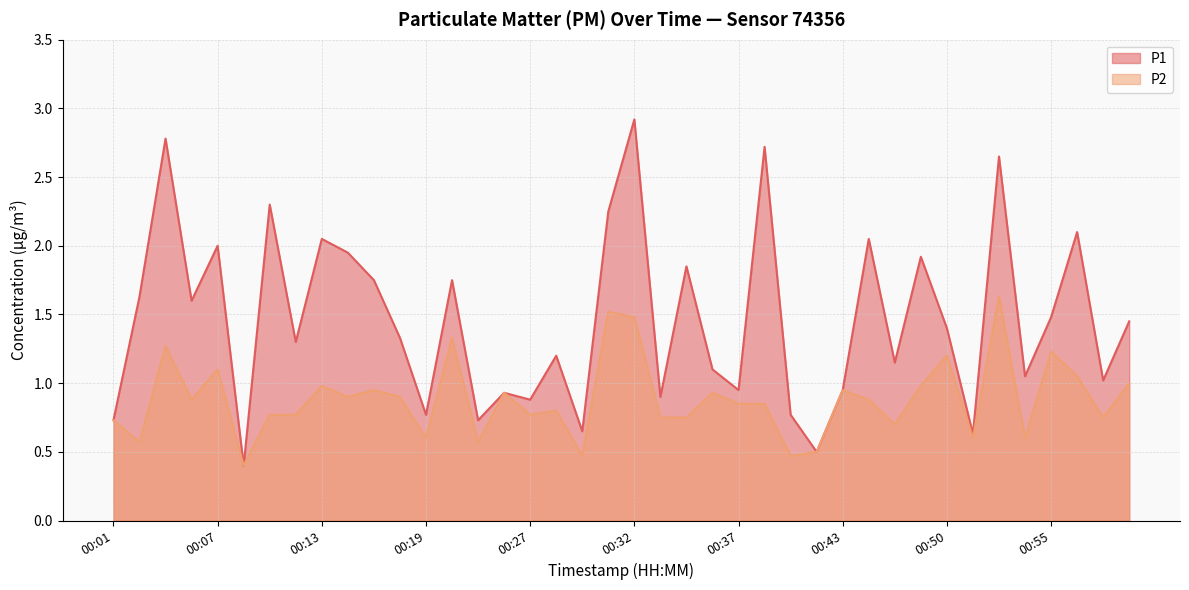

Reading right to left, extract all data points from this chart.

P1: 00:59=1.4	00:58=1.0	00:57=2.1	00:55=1.5	00:53=1.1	00:52=2.6	00:51=0.6	00:50=1.4	00:48=1.9	00:46=1.1	00:45=2.0	00:43=0.9	00:41=0.5	00:39=0.8	00:38=2.7	00:37=0.9	00:36=1.1	00:35=1.9	00:34=0.9	00:32=2.9	00:31=2.2	00:29=0.7	00:28=1.2	00:27=0.9	00:25=0.9	00:23=0.7	00:21=1.8	00:19=0.8	00:17=1.3	00:16=1.8	00:15=1.9	00:13=2.0	00:11=1.3	00:09=2.3	00:08=0.4	00:07=2.0	00:05=1.6	00:03=2.8	00:02=1.6	00:01=0.7
P2: 00:59=1.0	00:58=0.8	00:57=1.1	00:55=1.2	00:53=0.6	00:52=1.6	00:51=0.6	00:50=1.2	00:48=1.0	00:46=0.7	00:45=0.9	00:43=0.9	00:41=0.5	00:39=0.5	00:38=0.8	00:37=0.8	00:36=0.9	00:35=0.8	00:34=0.8	00:32=1.5	00:31=1.5	00:29=0.5	00:28=0.8	00:27=0.8	00:25=0.9	00:23=0.6	00:21=1.3	00:19=0.6	00:17=0.9	00:16=0.9	00:15=0.9	00:13=1.0	00:11=0.8	00:09=0.8	00:08=0.4	00:07=1.1	00:05=0.9	00:03=1.3	00:02=0.6	00:01=0.7